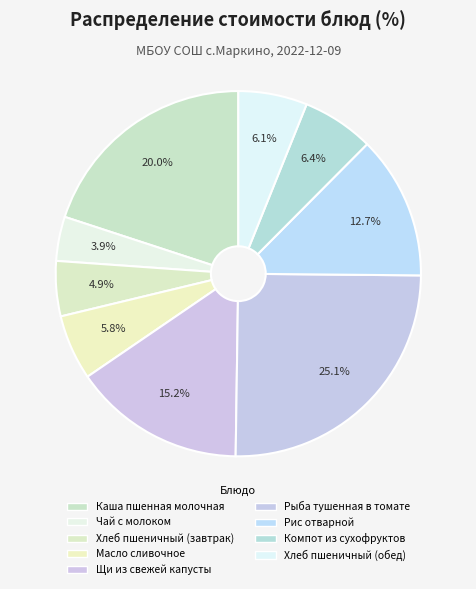

Is there any slice that represents more than half of the pie?

No